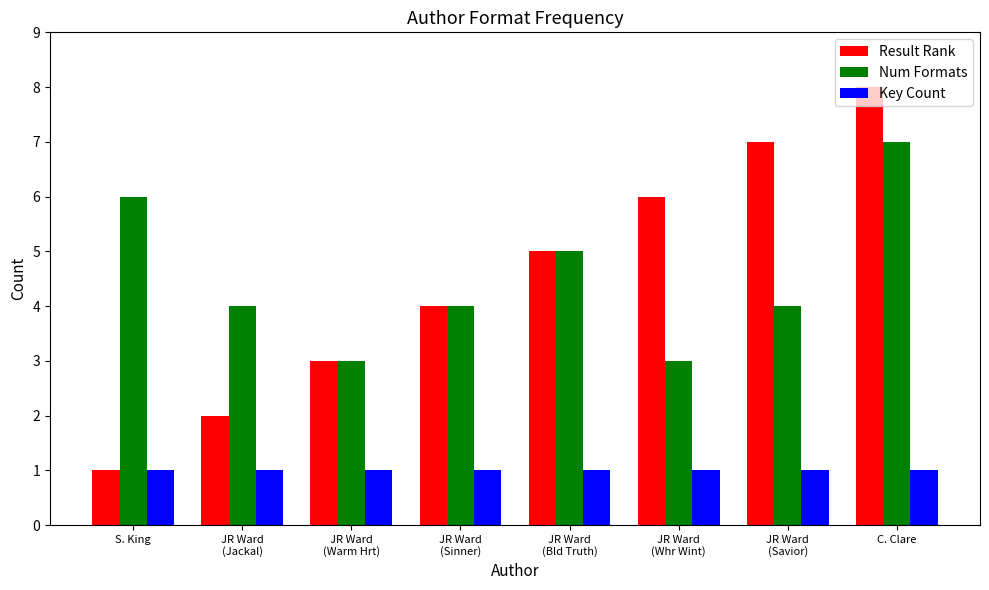

What is the sum of all Num Formats values?

36